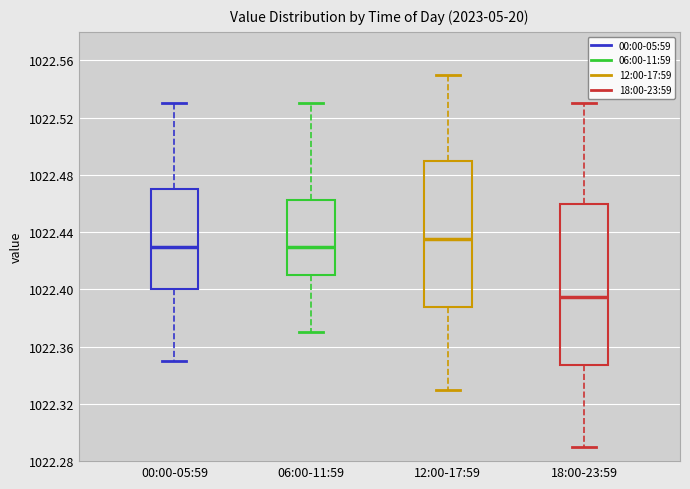

Reading left to right, transcribe this box plot: for each box, give where its median line is, the range the box spans, and where its two whiskers end, as read against the y-axis. The values are not printed on the chart, so give them approximately, as read against the axis.

00:00-05:59: median 1022.430, box 1022.400 to 1022.470, whiskers 1022.350 to 1022.530
06:00-11:59: median 1022.430, box 1022.410 to 1022.465, whiskers 1022.370 to 1022.530
12:00-17:59: median 1022.435, box 1022.390 to 1022.490, whiskers 1022.330 to 1022.550
18:00-23:59: median 1022.395, box 1022.350 to 1022.460, whiskers 1022.290 to 1022.530